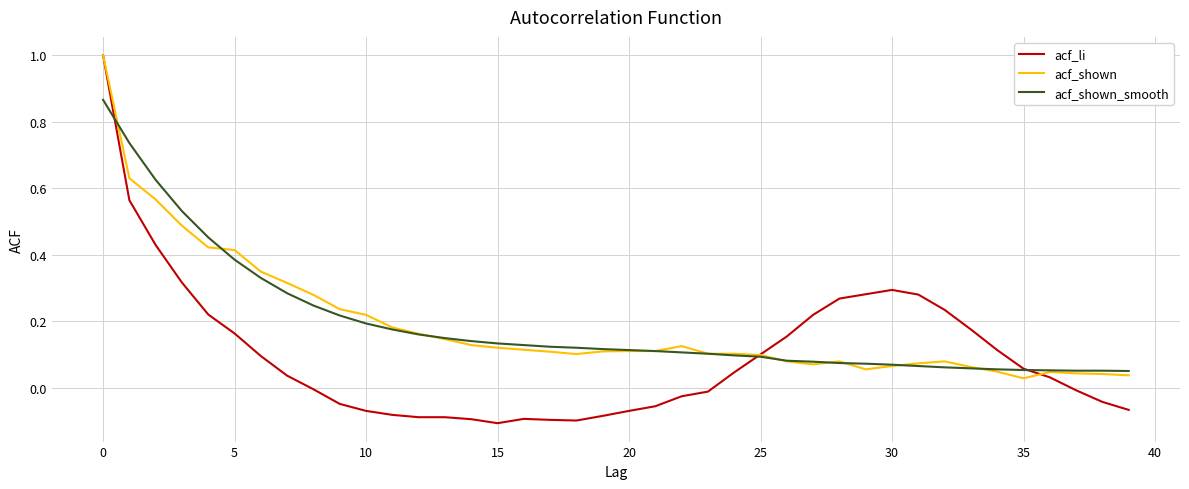

Which series has the widest spread of values?

acf_li